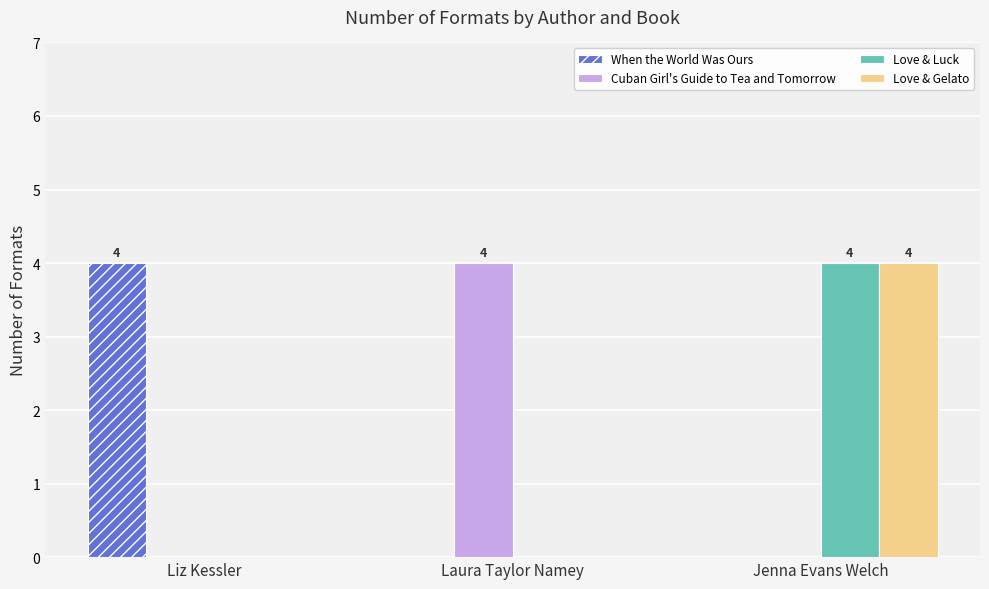

What is the sum of the When the World Was Ours values at Jenna Evans Welch and Liz Kessler?

4